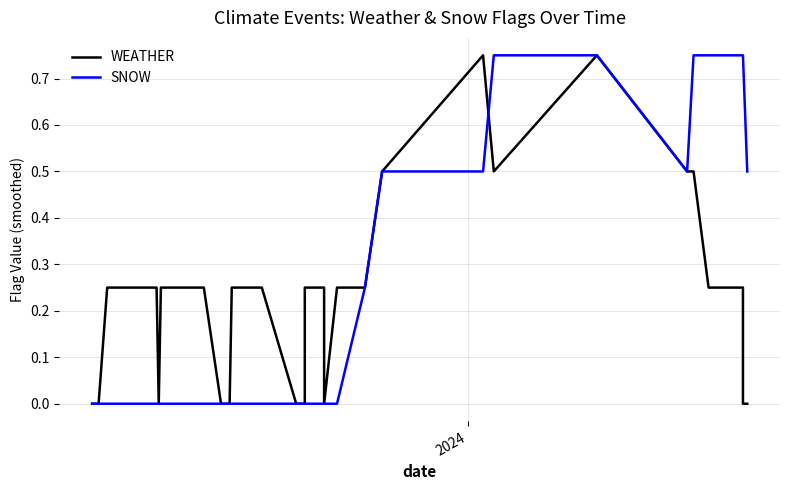

Count the number of categories in the chart.

40